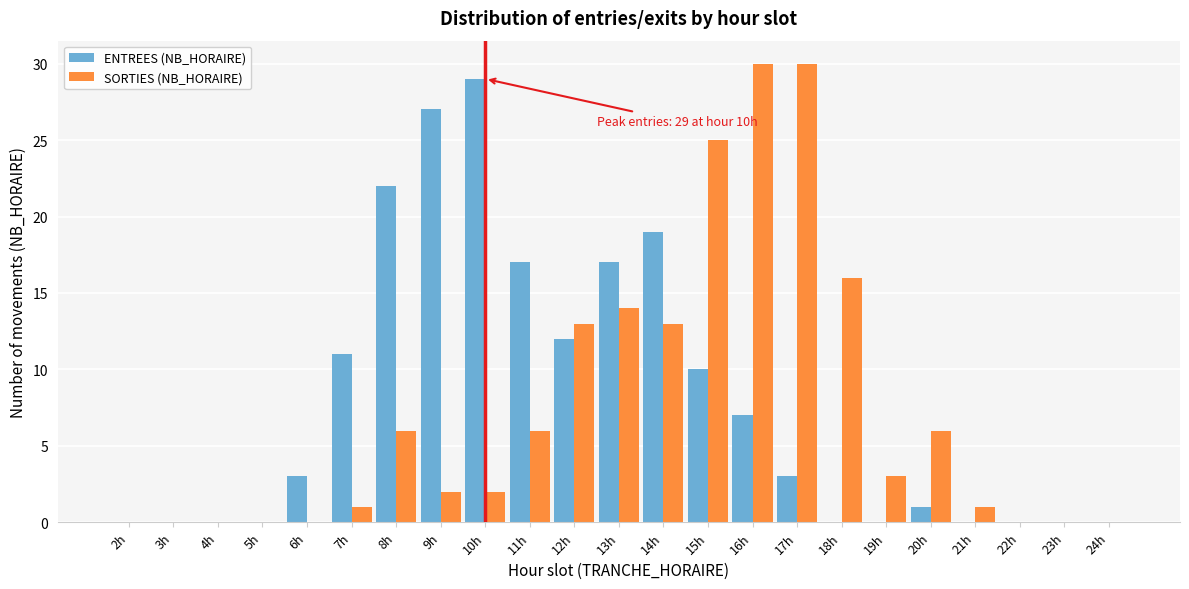

What is the maximum value for ENTREES (NB_HORAIRE)?

29